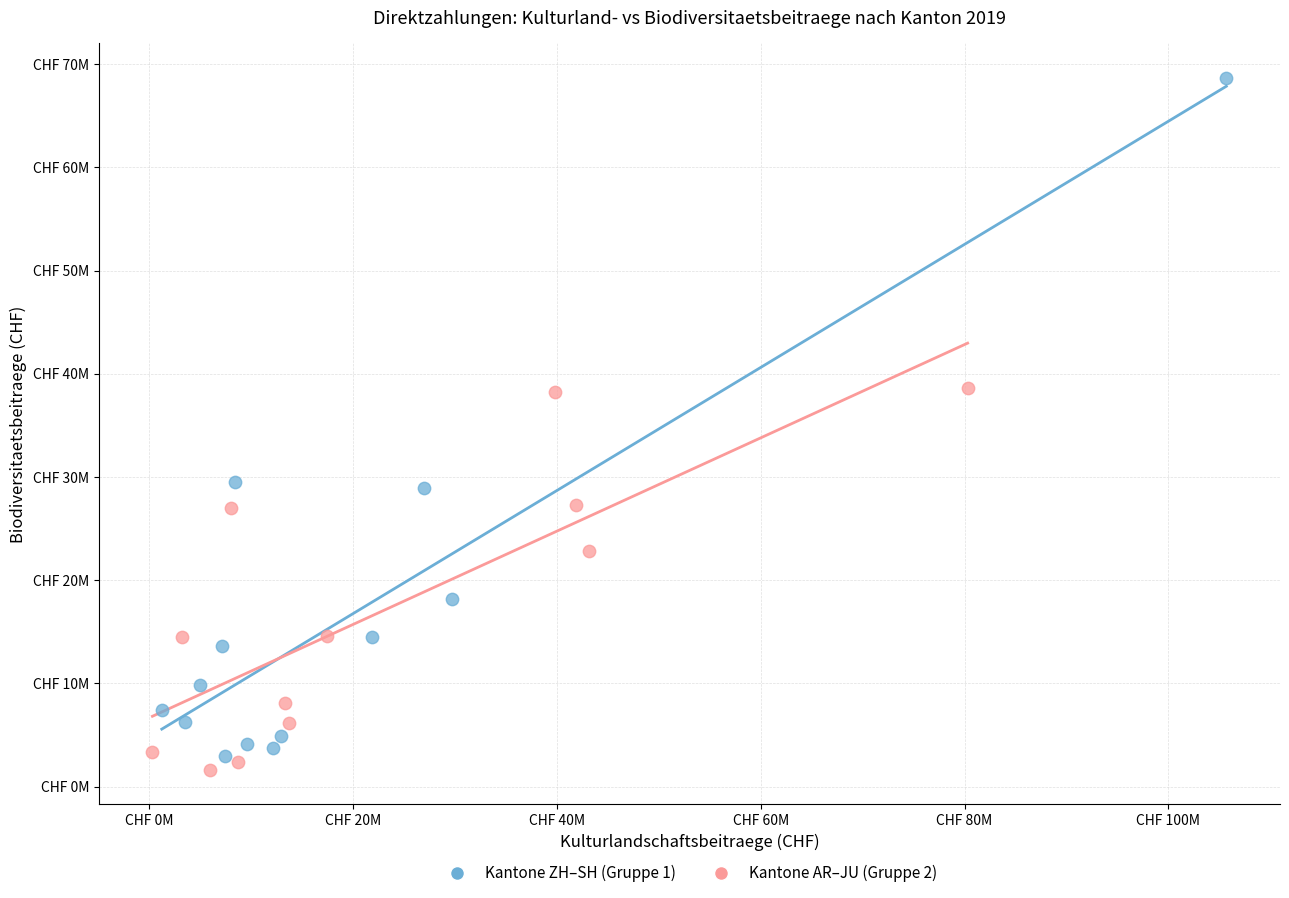

Which series contains the lowest Y value?

Kantone AR–JU (Gruppe 2)